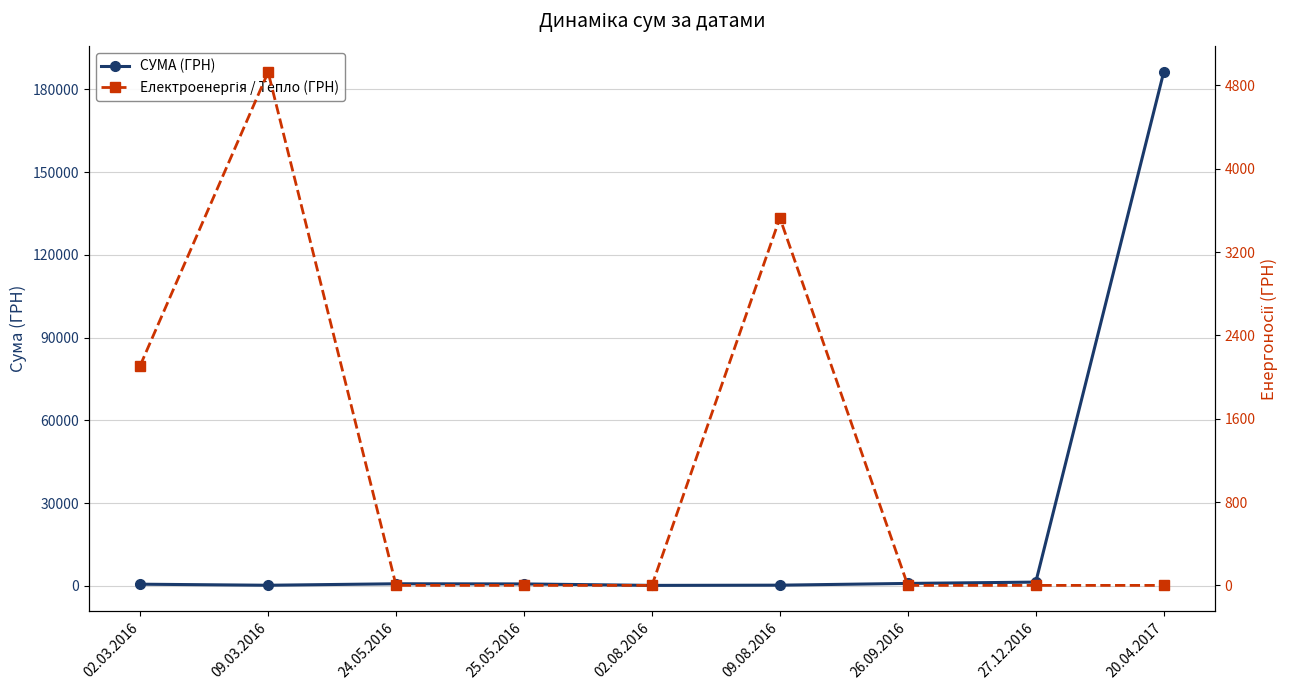

Which series has the largest total across all categories?

СУМА (ГРН)